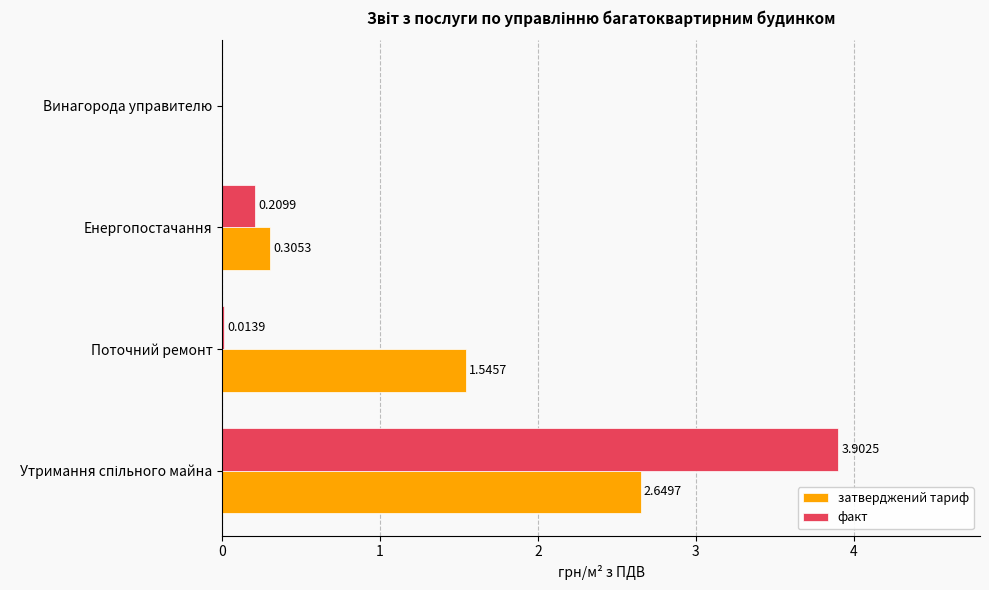

What is the sum of all факт values?

4.1